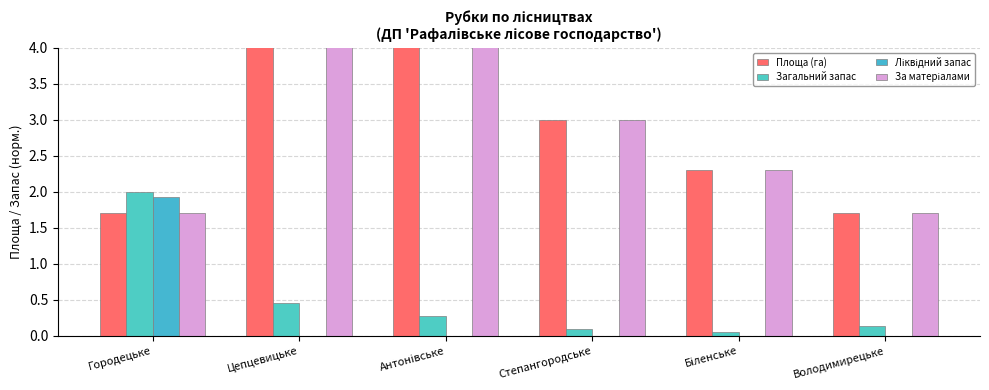

The За матеріалами series shows 0.5 at Володимирецьке. True or false?

False